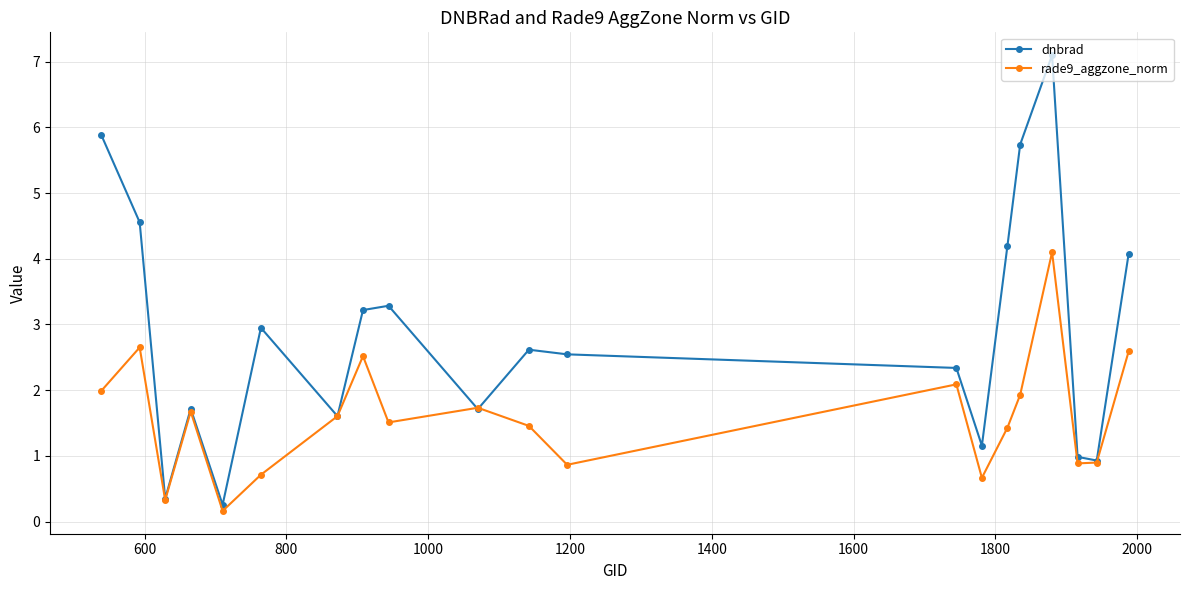

After their last crossing, which series has the higher values: dnbrad or rade9_aggzone_norm?

dnbrad